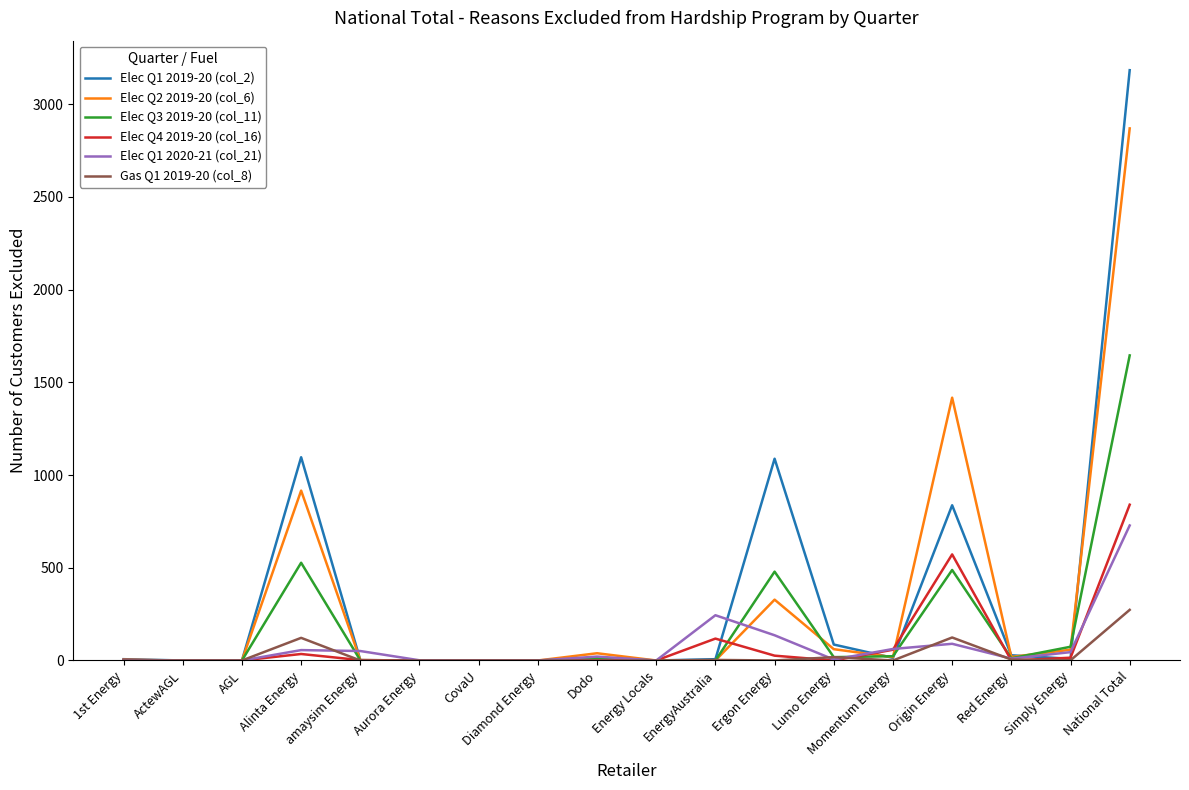

What is the sum of the Elec Q2 2019-20 (col_6) values at AGL and National Total?

2869